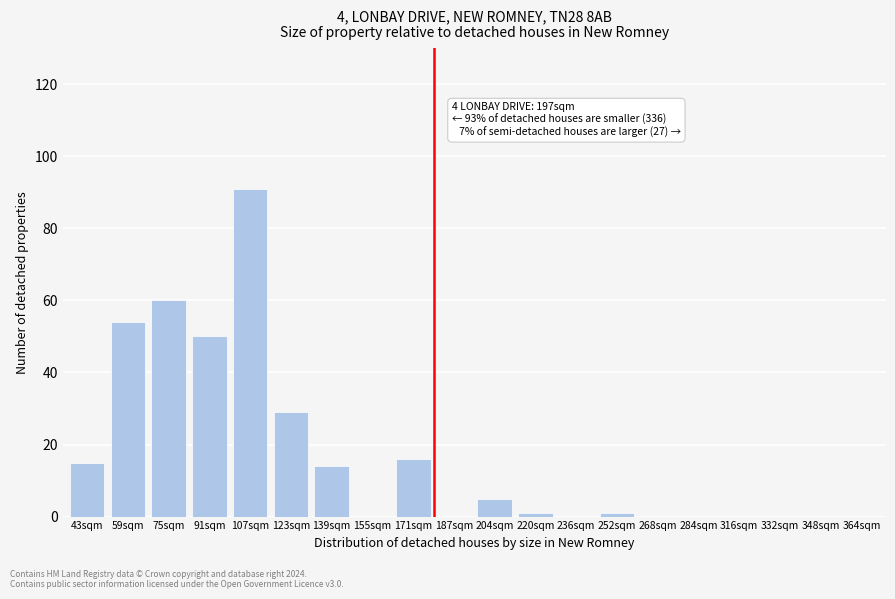

Reading left to right, list all the values displayed in this chart.

43sqm=15	59sqm=54	75sqm=60	91sqm=50	107sqm=91	123sqm=29	139sqm=14	155sqm=0	171sqm=16	187sqm=0	204sqm=5	220sqm=1	236sqm=0	252sqm=1	268sqm=0	284sqm=0	316sqm=0	332sqm=0	348sqm=0	364sqm=0